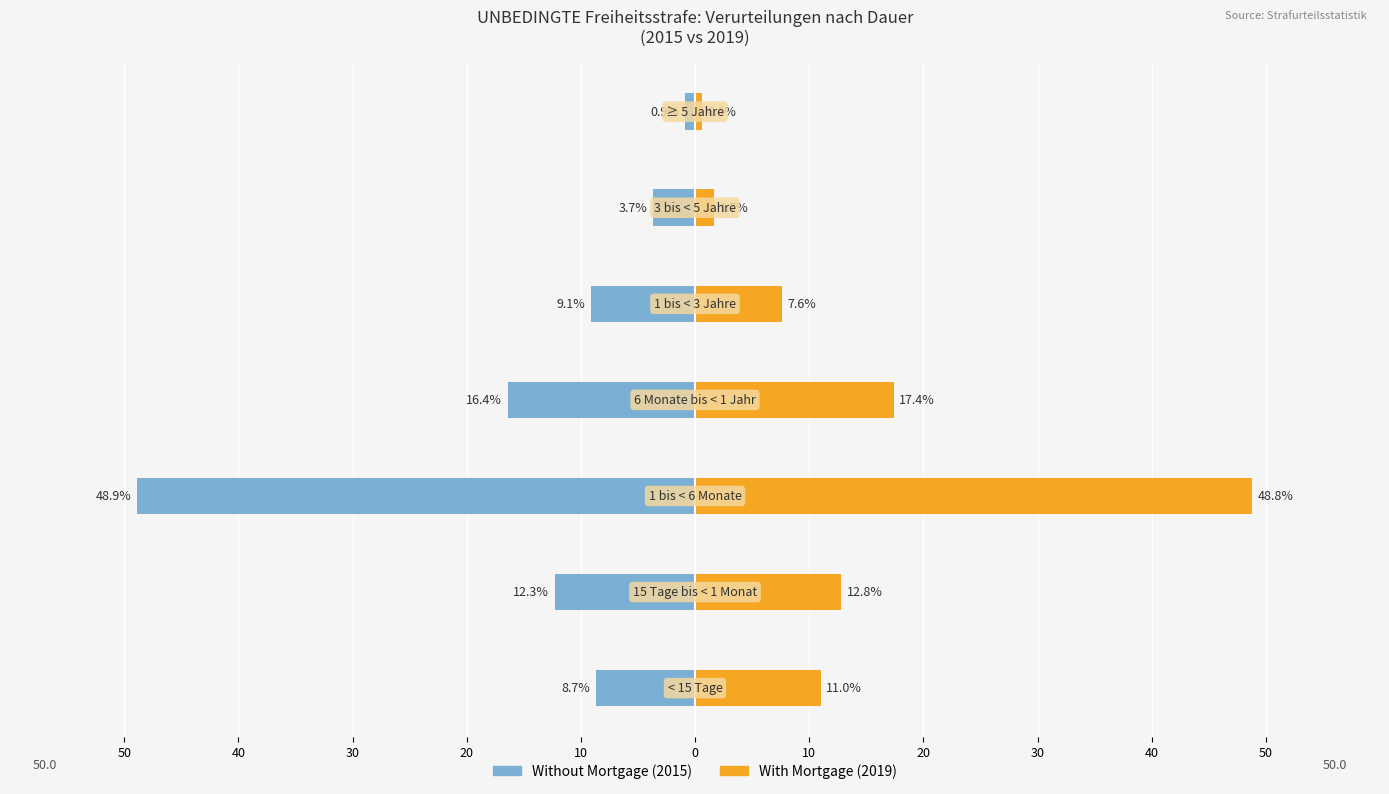

Count the number of data series in this chart.

2